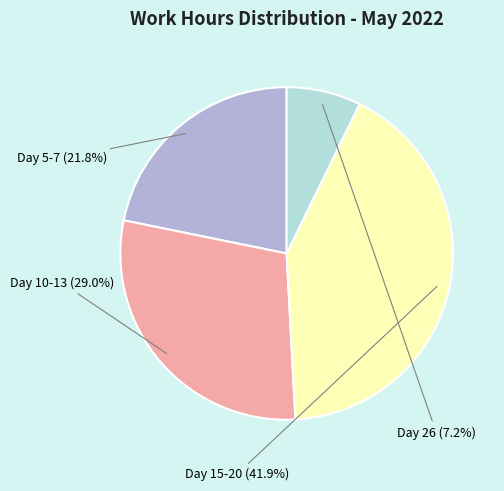

Does any single category account for the majority?

No